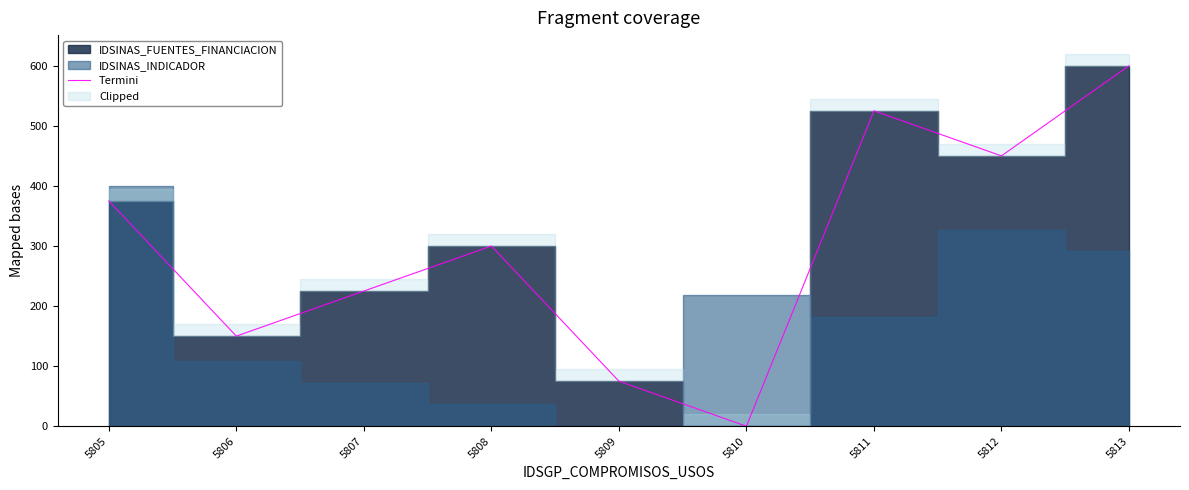

Reading left to right, list all the values displayed in this chart.

375	150	225	300	75	0	525	450	600